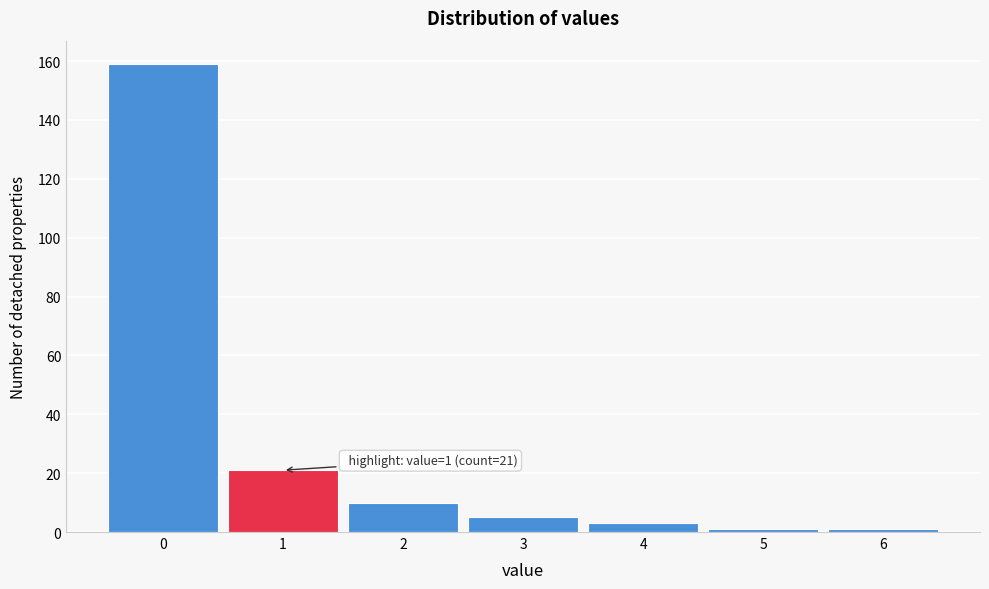

Over which range of the x-axis is the bar tallest?

-0.5 to 0.5